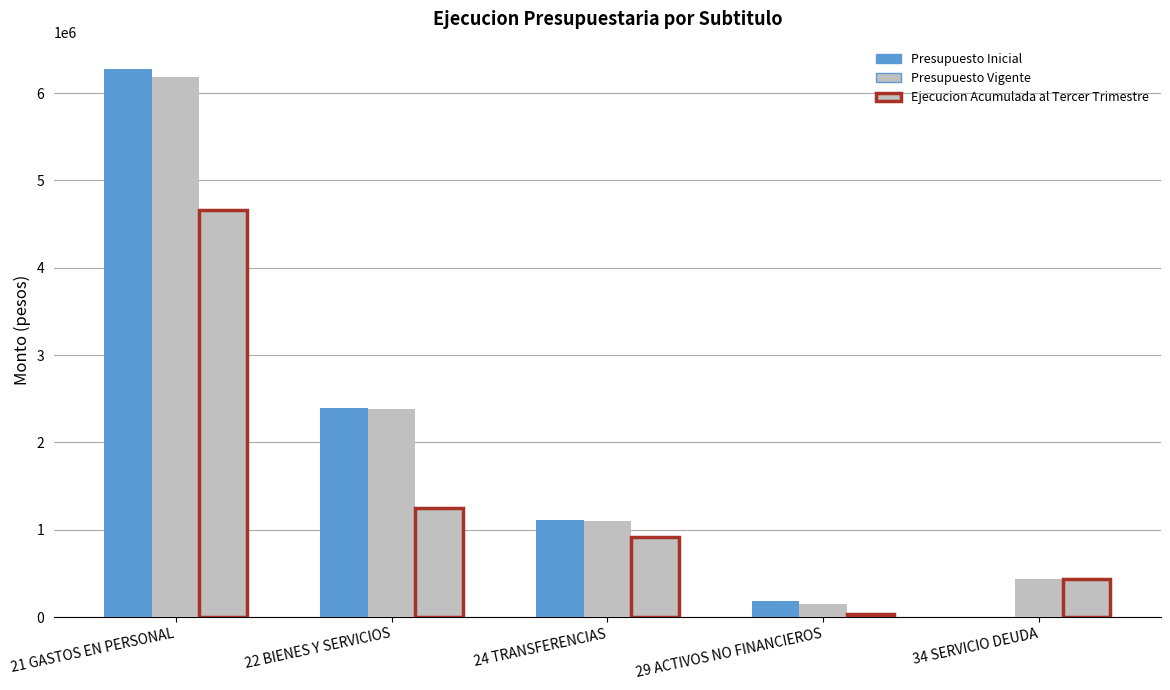

At which label does Ejecucion Acumulada al Tercer Trimestre first exceed 912498?

21 GASTOS EN PERSONAL